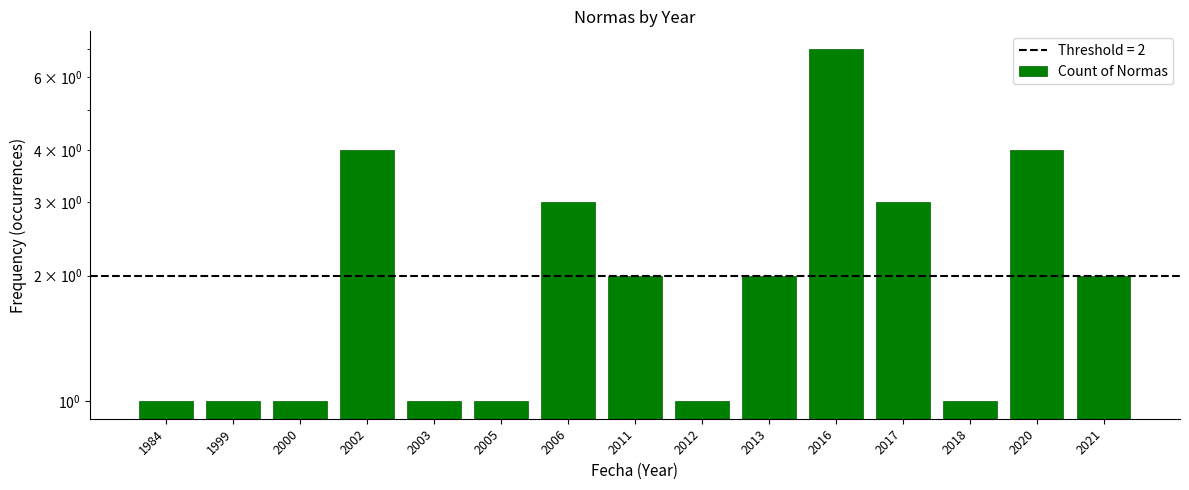

Reading left to right, extract all data points from this chart.

1984=1	1999=1	2000=1	2002=4	2003=1	2005=1	2006=3	2011=2	2012=1	2013=2	2016=7	2017=3	2018=1	2020=4	2021=2